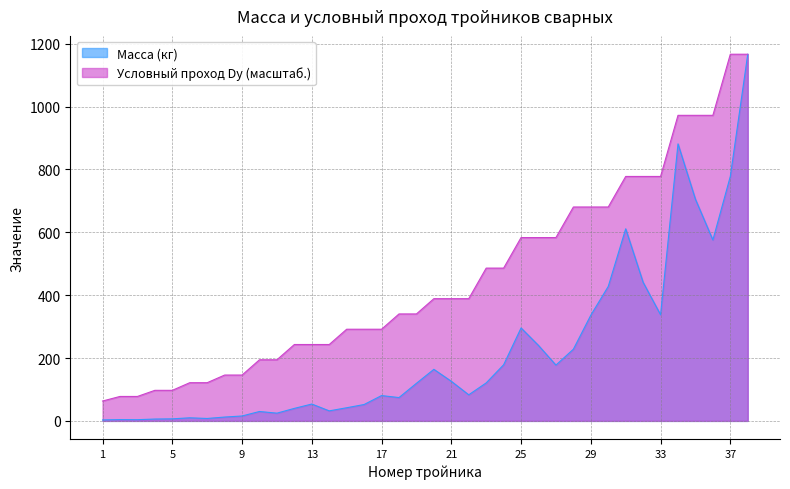

Which label corresponds to the largest value in the chart?

38